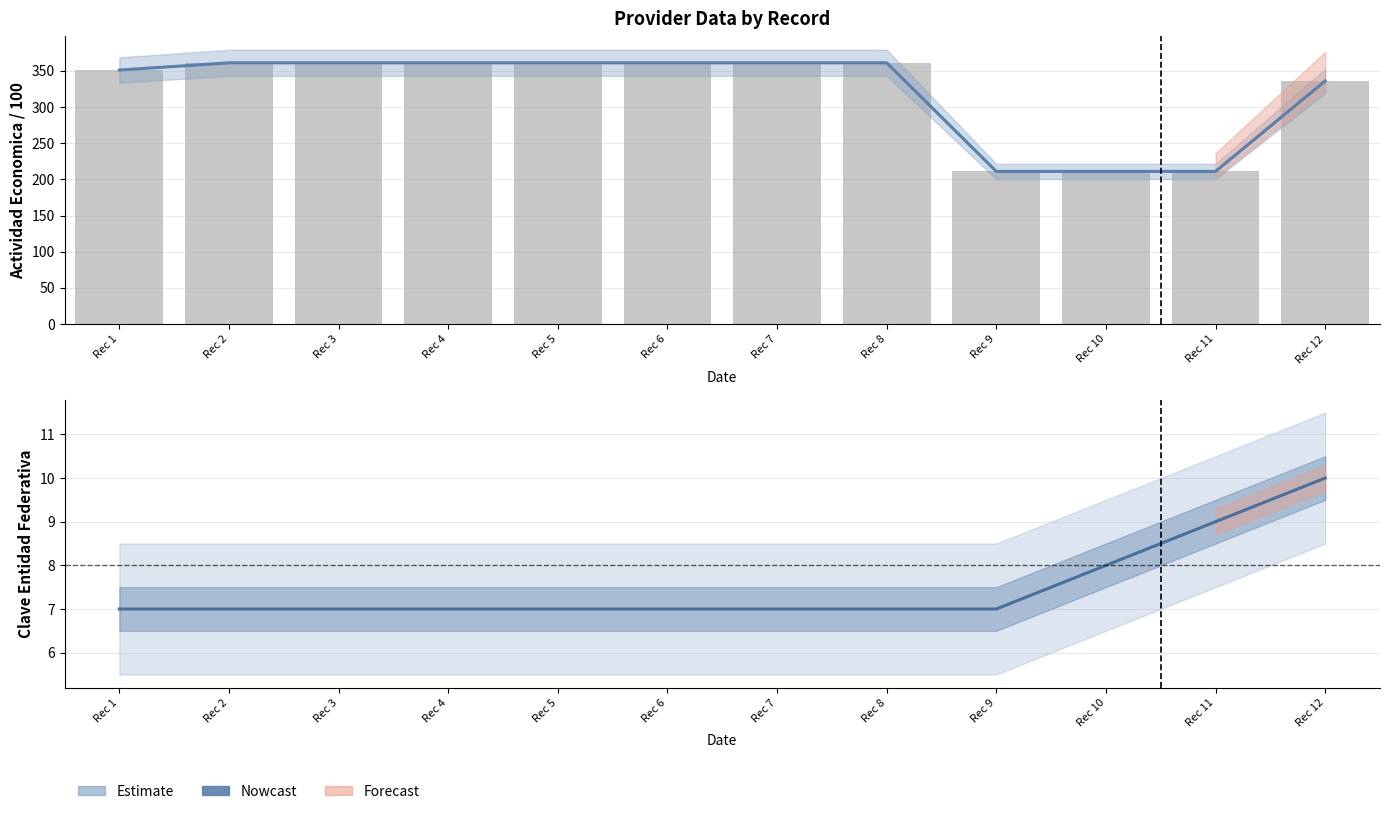

True or false: the data shows 7 at Rec 3.

True